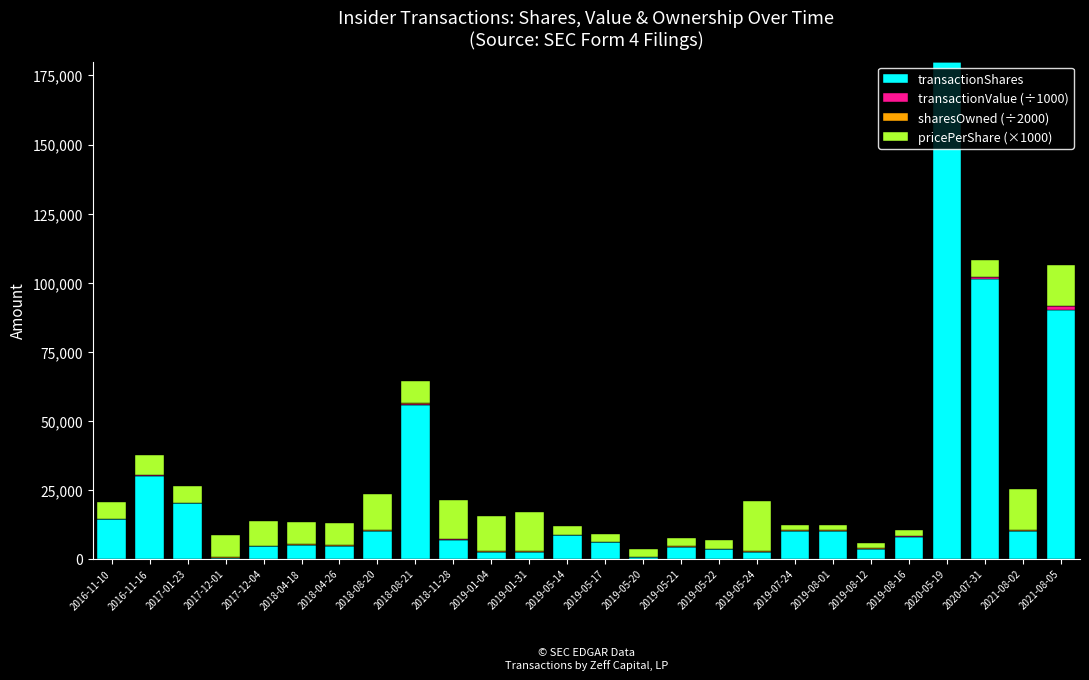

What is the maximum value for transactionShares?

179800.0